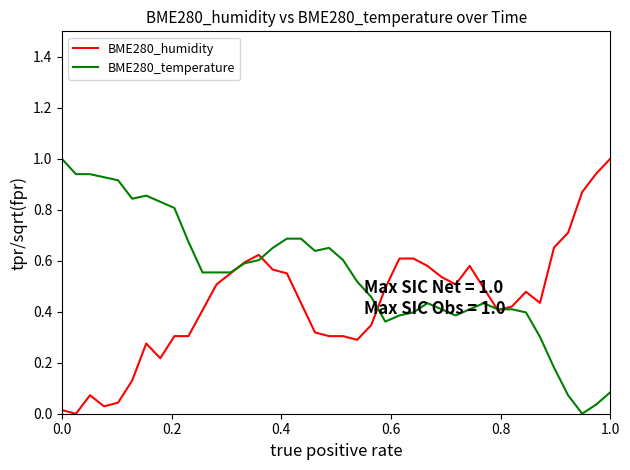

How many positive values does the BME280_temperature series have?

39